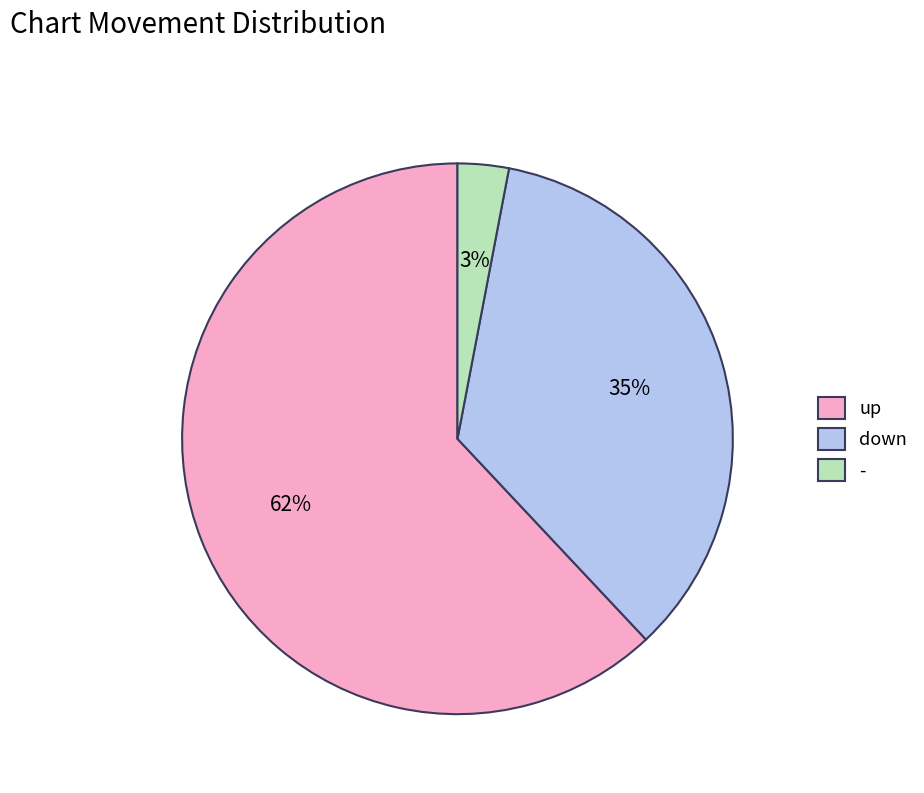

To the nearest percent, what is the difference between the - and up slice percentages?

59%